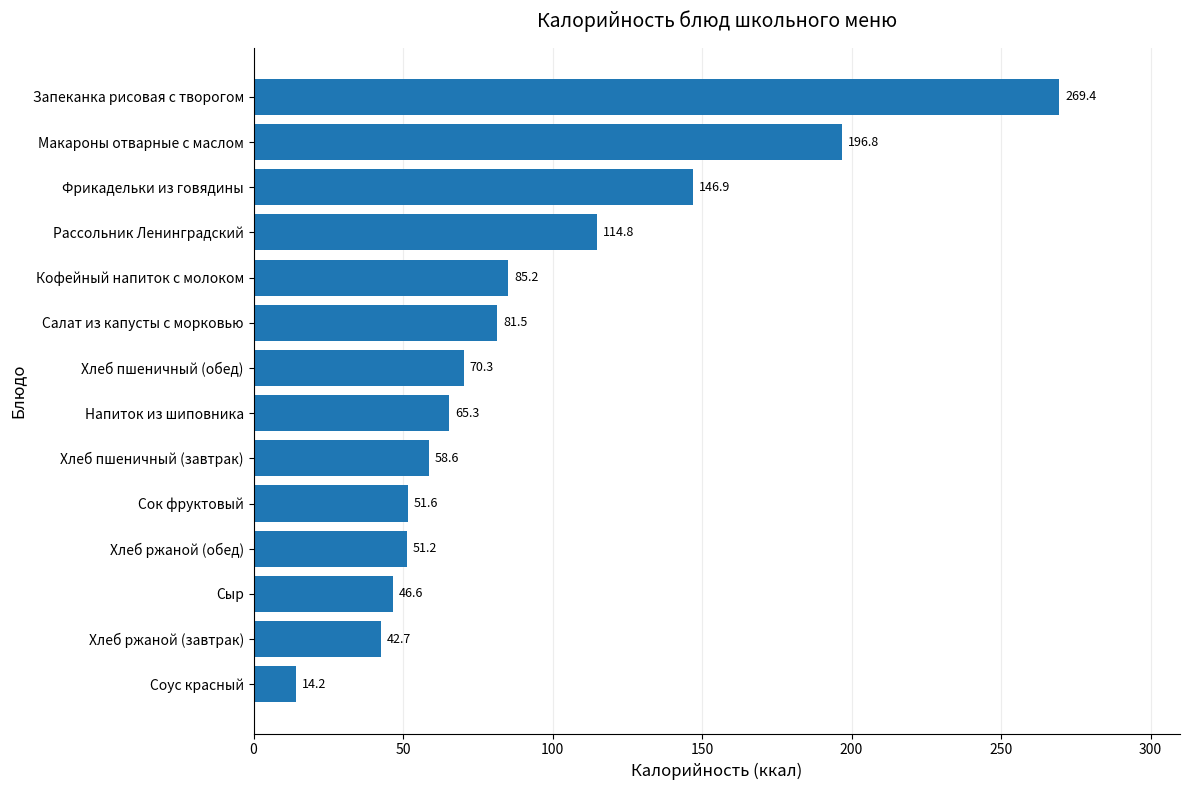

What value does the data have at Фрикадельки из говядины?

146.9